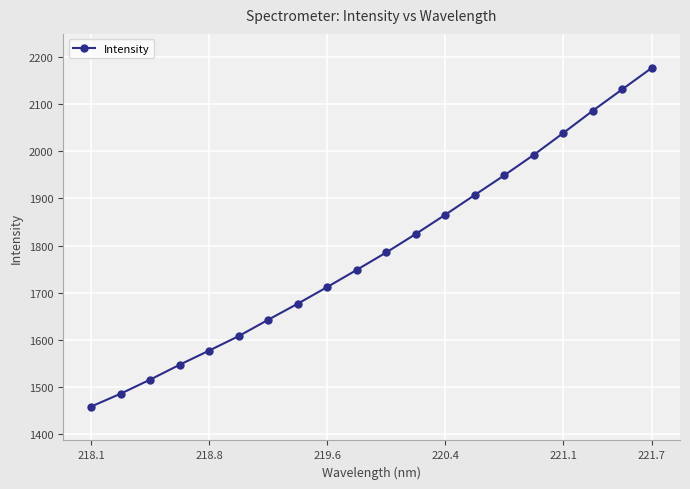

What is the value of the 5th point from the left?

1577.0